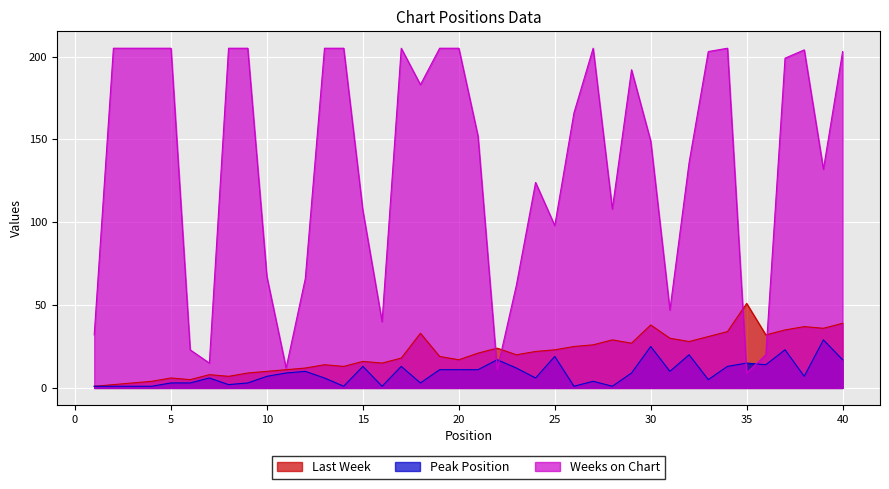

What is the difference between the second highest and second lowest values in the Last Week series?

37